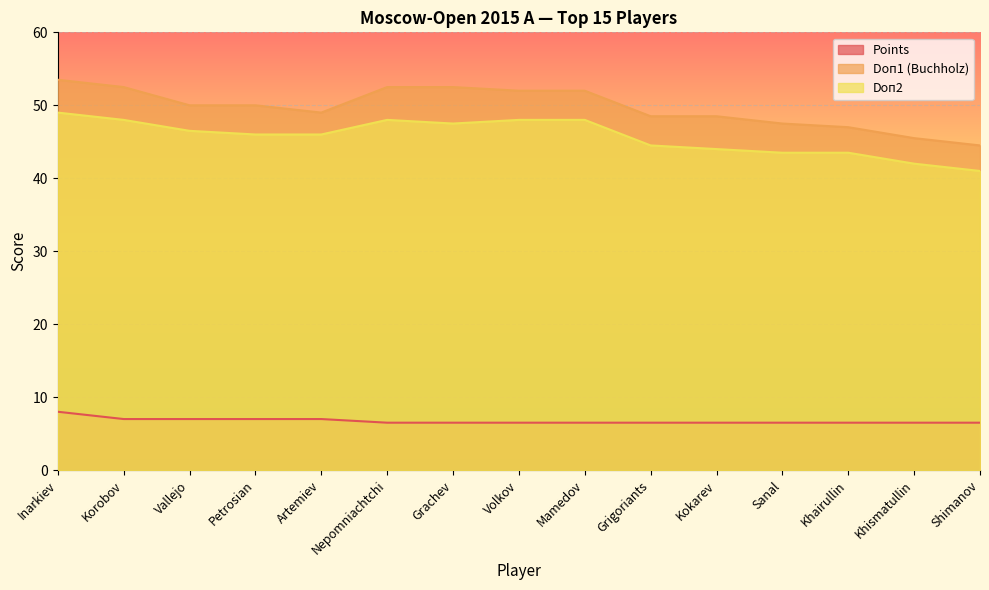

What is the total value across all series at Petrosian?

103.0